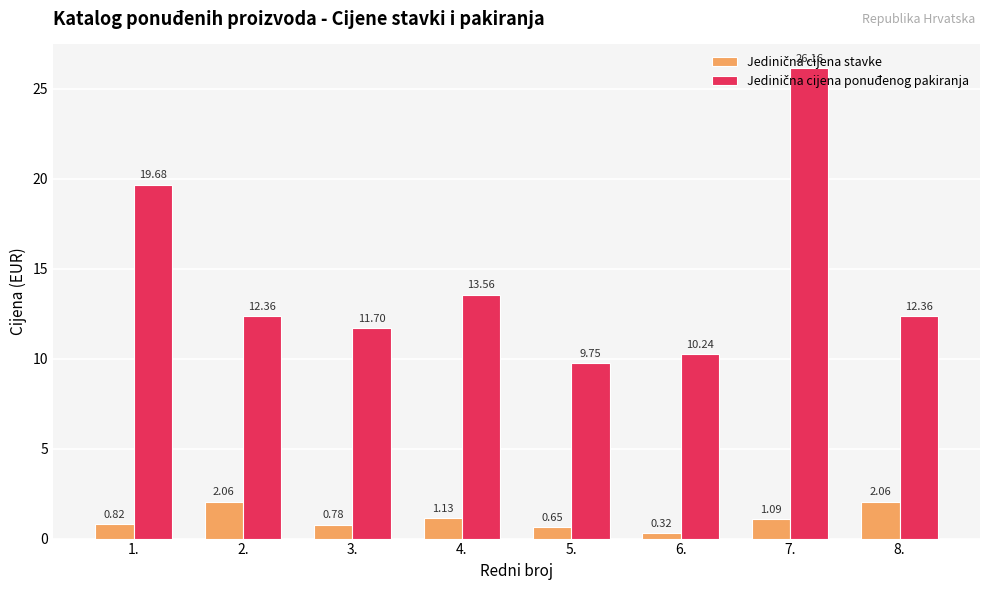

What is the spread (max minus min) of values at 7.?

25.1